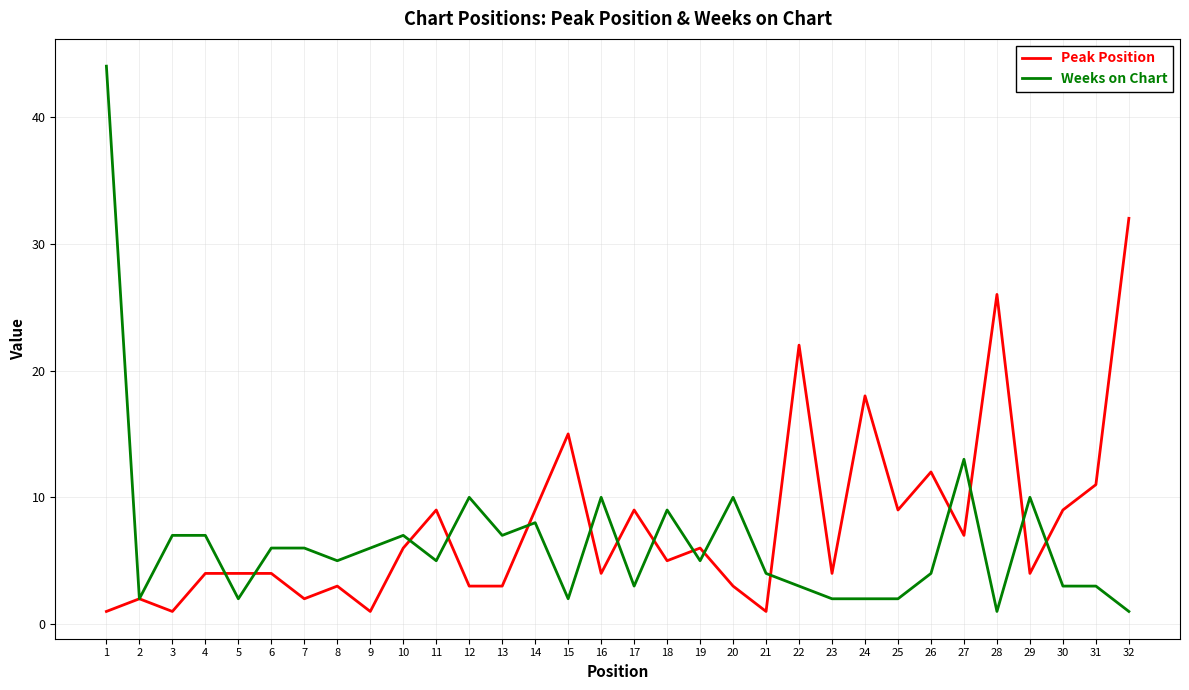

List the series in order of their peak value, highest first.

Weeks on Chart, Peak Position